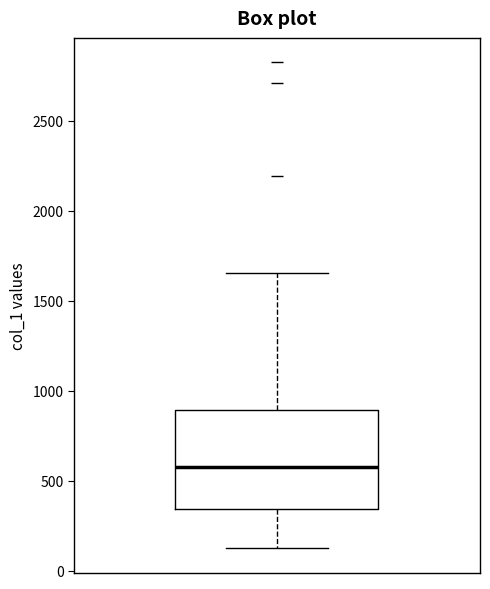

Transcribe this box plot: give where the median line is, the range the box spans, and where the two whiskers end, as read against the y-axis. The values are not printed on the chart, so give them approximately, as read against the axis.

median 550, box 350 to 900, whiskers 100 to 1650